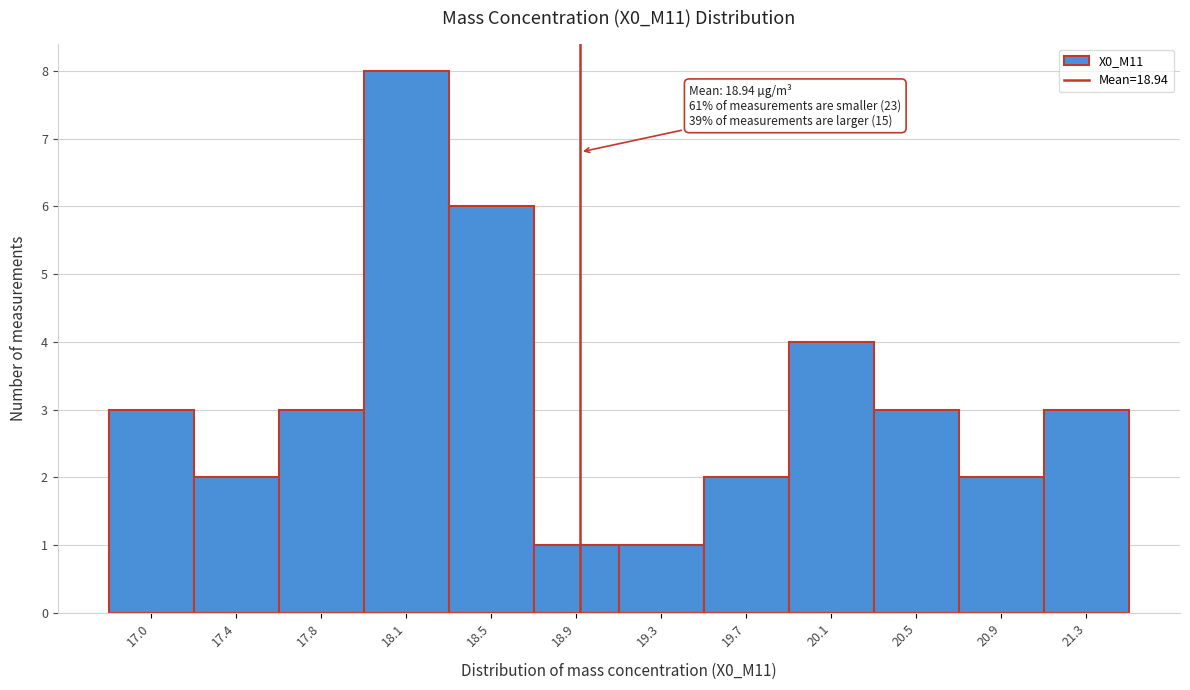

Which range on the x-axis has the tallest bar?

17.95 to 18.34